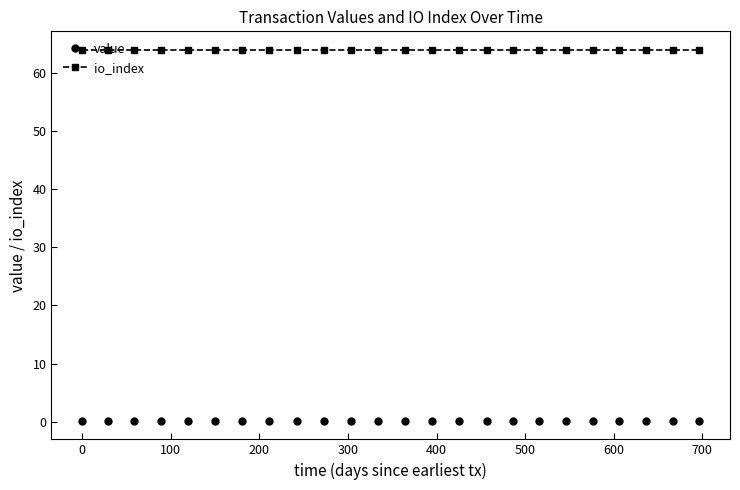

True or false: value and io_index cross at least once.

False